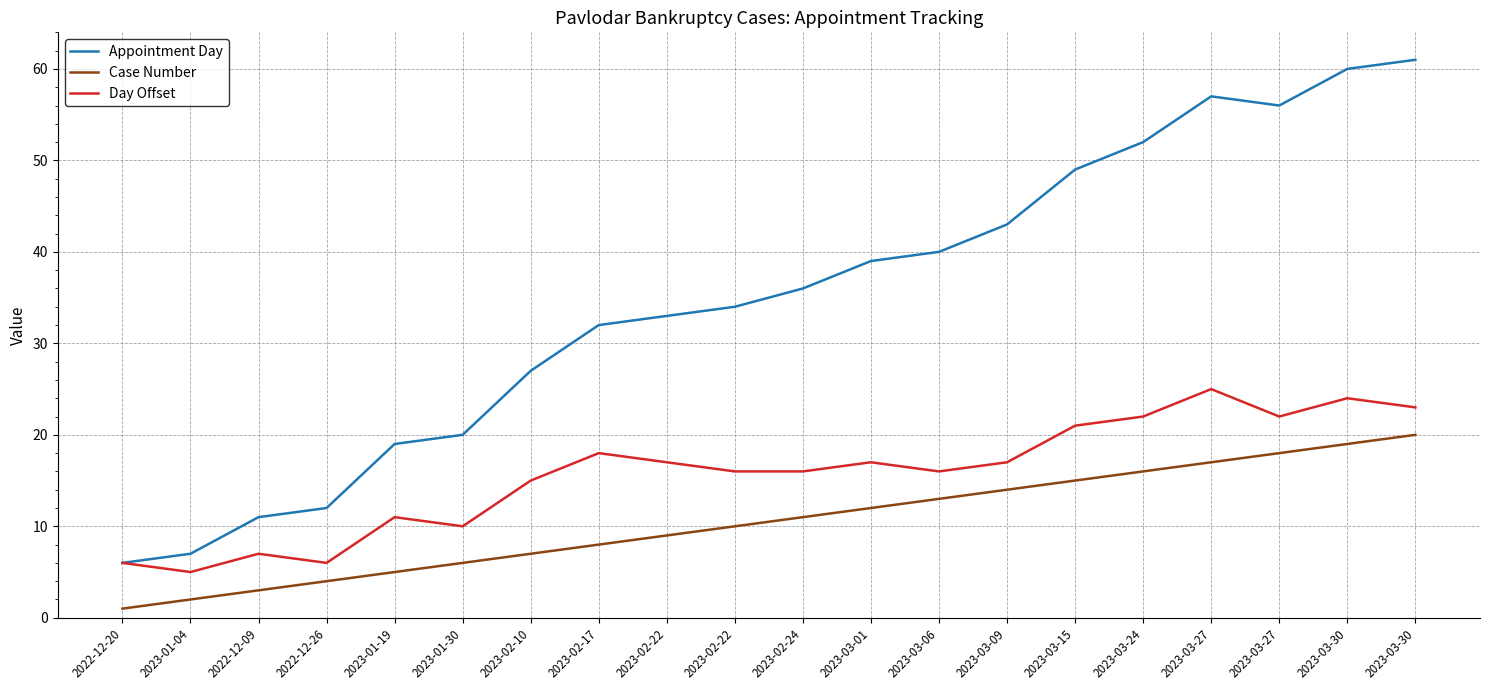

List the series in order of their overall mean, highest first.

Appointment Day, Day Offset, Case Number